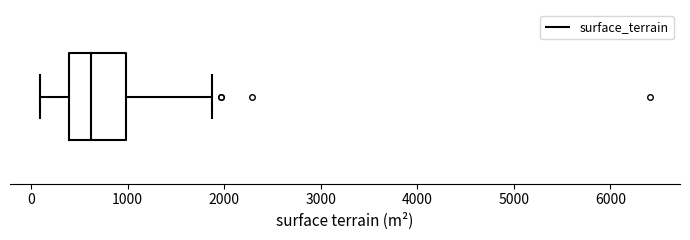

Read this box plot against the x-axis: the position of the median line, the range covered by the box, and the ends of both whiskers. The values are not printed on the chart, so give them approximately, as read against the axis.

median 600, box 400 to 1000, whiskers 100 to 1900